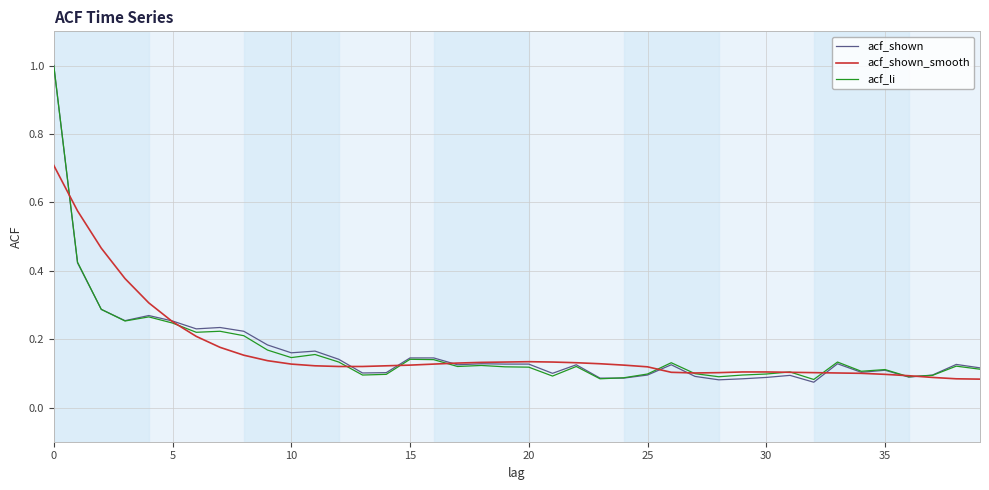

How many intersections are there between acf_shown_smooth and acf_li?

12